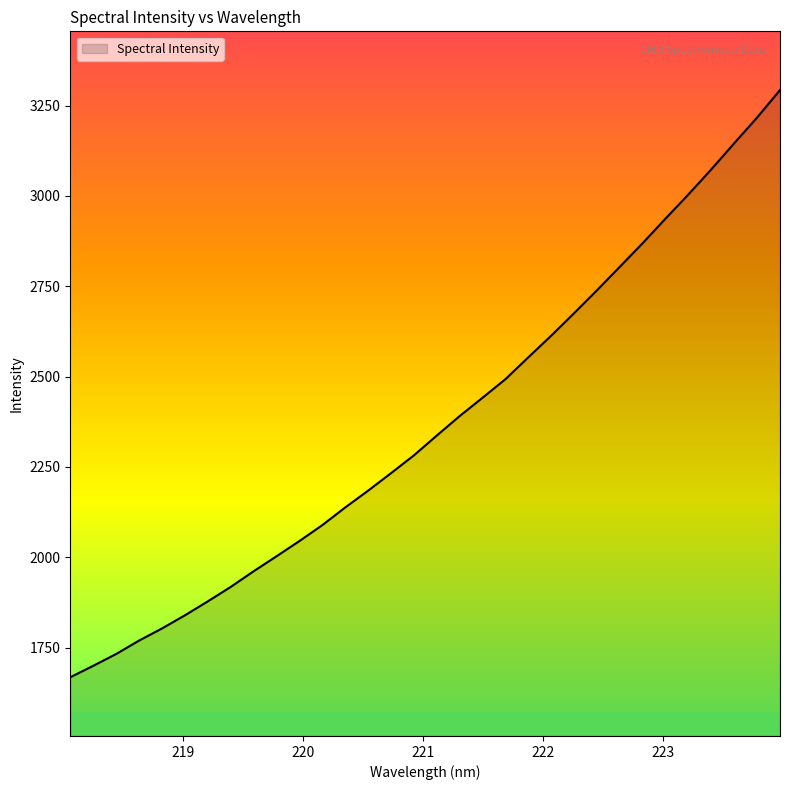

What is the greatest value displayed?

3292.7